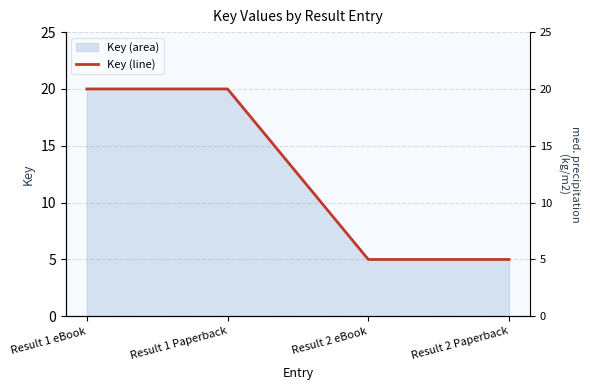

Which category has the lowest value across all series?

Result 2 eBook